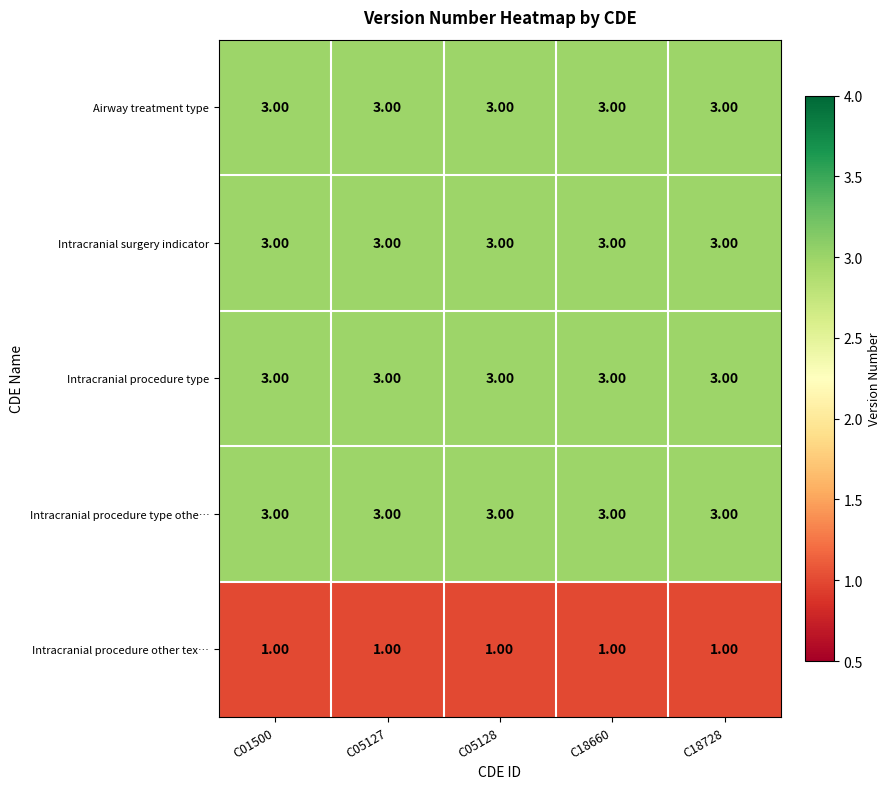

What is the sum of all Intracranial procedure other tex… values?

5